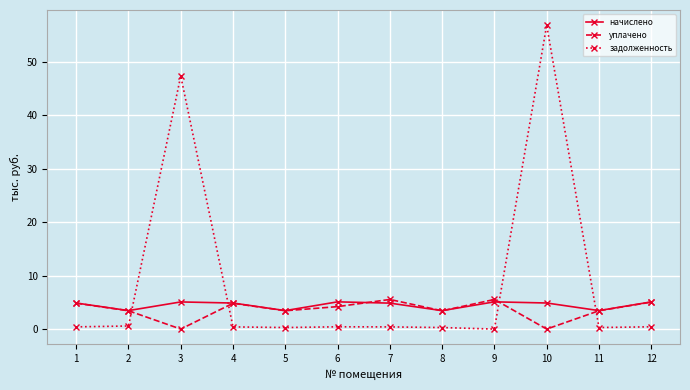

What is the maximum value for задолженность?

56.9